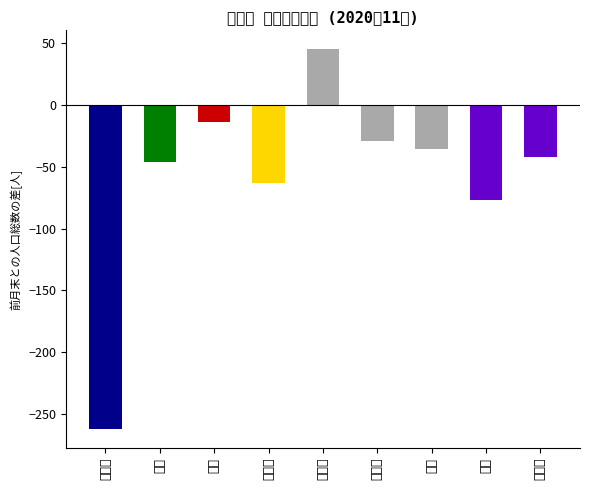

How many data points does each series have?

9